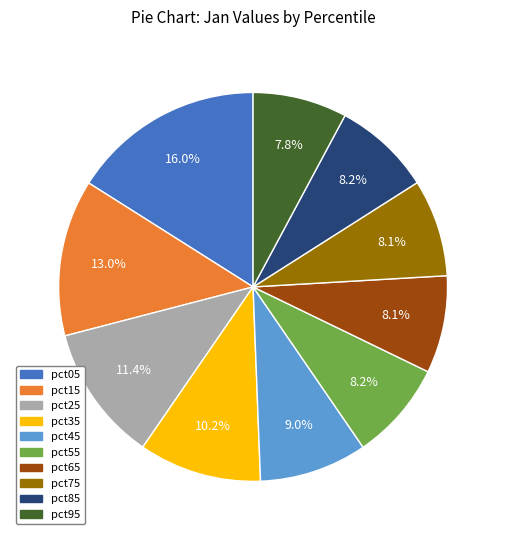

Which slice is the largest?

pct05